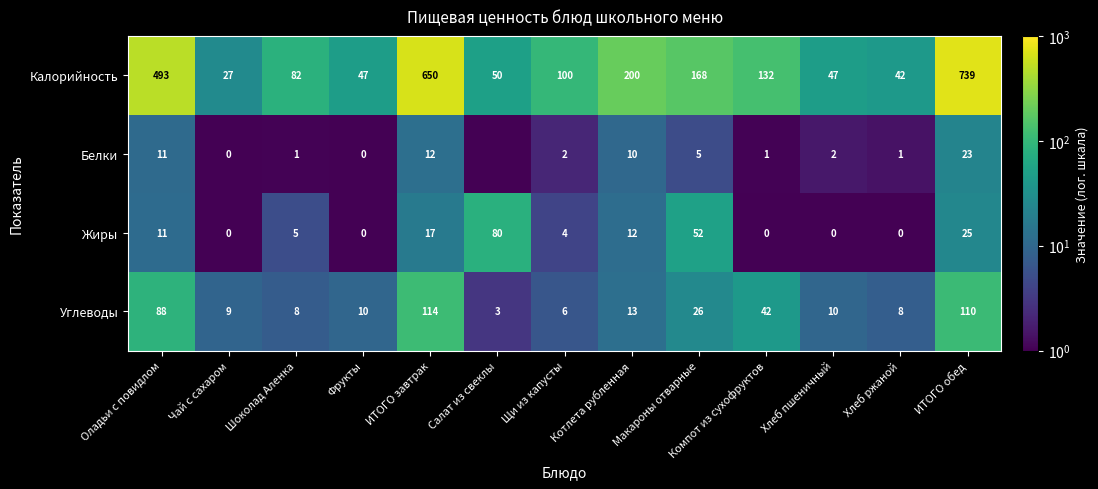

Which has a higher value, Чай с сахаром or Макароны отварные?

Макароны отварные